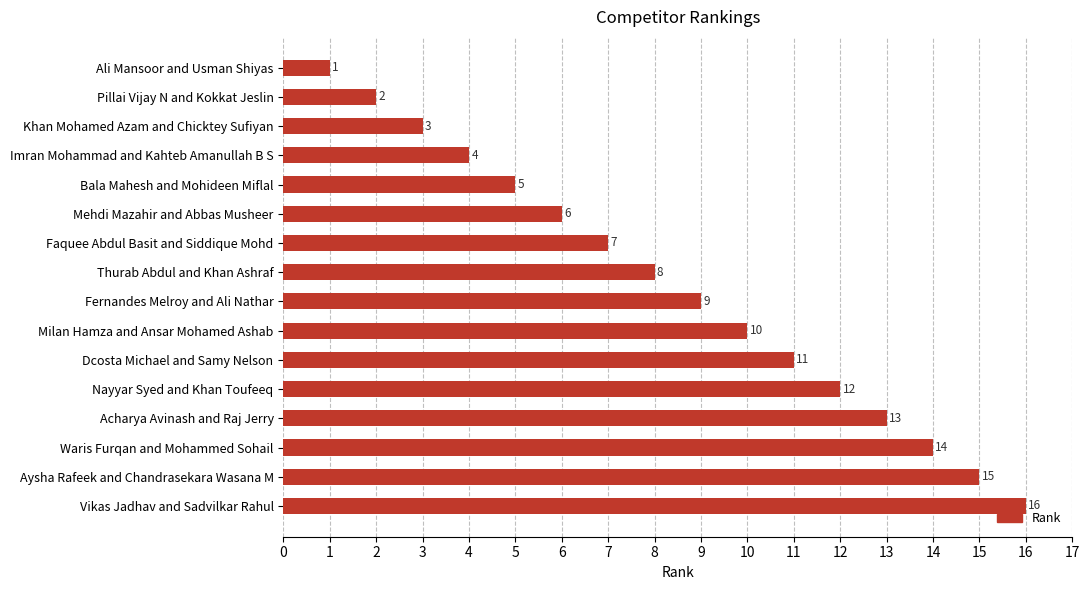

What is the difference between the second highest and minimum values?

14